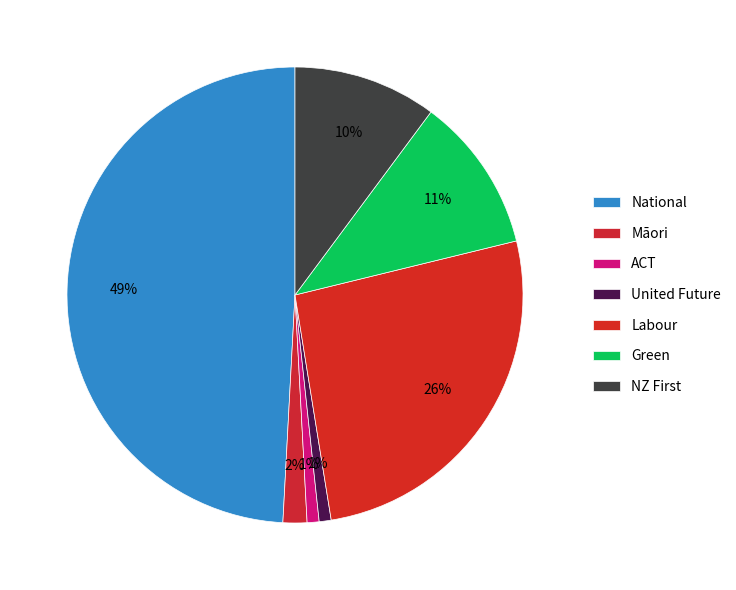

True or false: United Future accounts for 1% of the total.

True